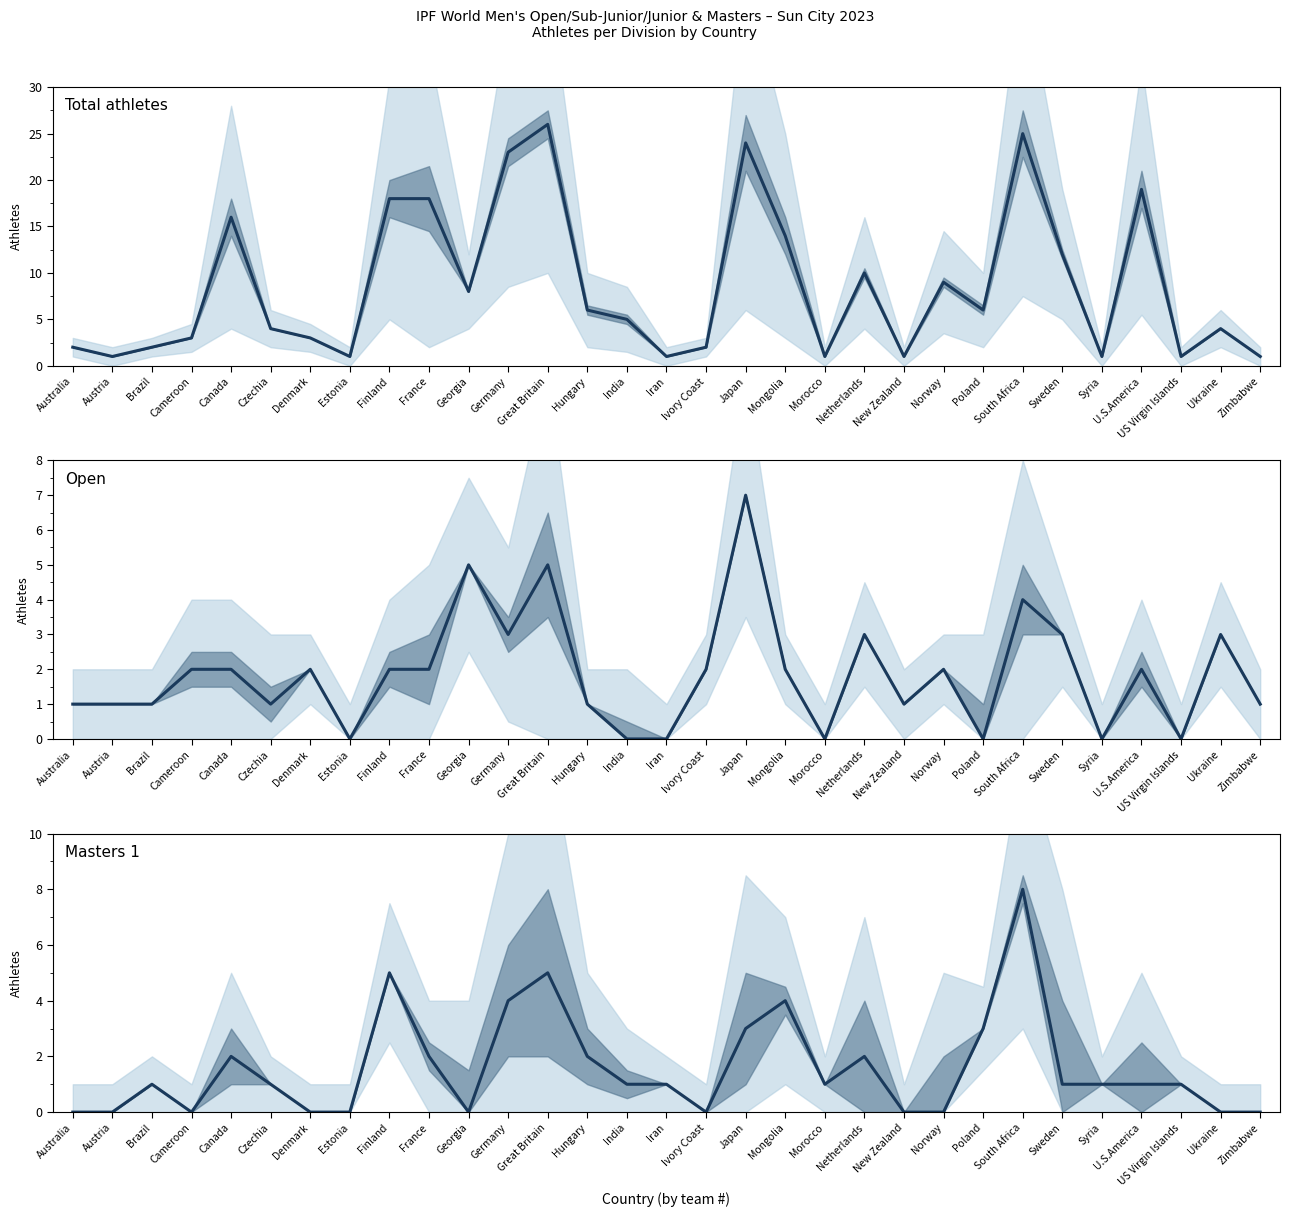

List the labels in order of O value, smallest first.

Estonia, India, Iran, Morocco, Poland, Syria, US Virgin Islands, Australia, Austria, Brazil, Czechia, Hungary, New Zealand, Zimbabwe, Cameroon, Canada, Denmark, Finland, France, Ivory Coast, Mongolia, Norway, U.S.America, Germany, Netherlands, Sweden, Ukraine, South Africa, Georgia, Great Britain, Japan